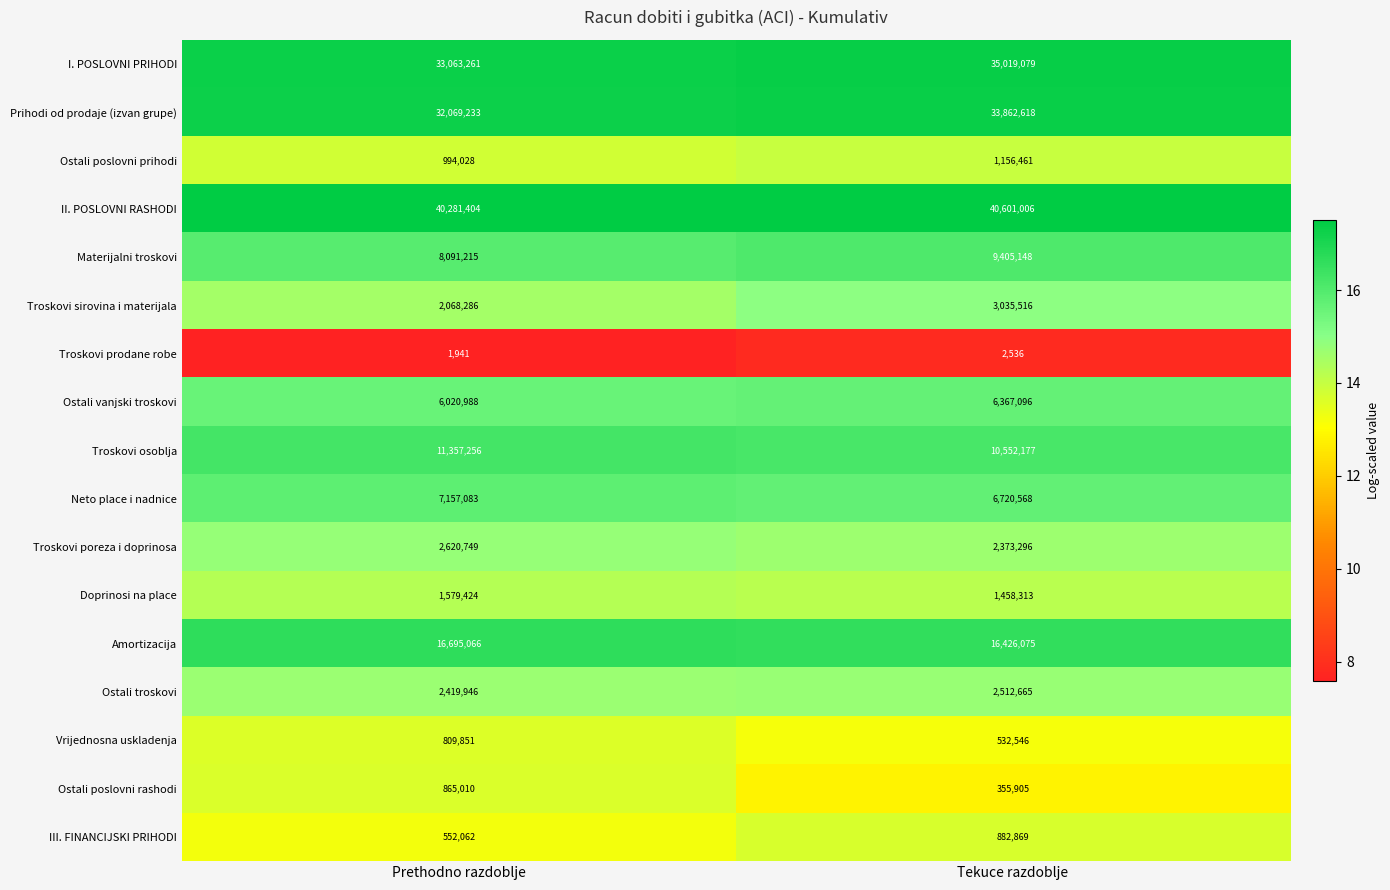

The value of II. POSLOVNI RASHODI at Tekuce razdoblje is 40601006. True or false?

True